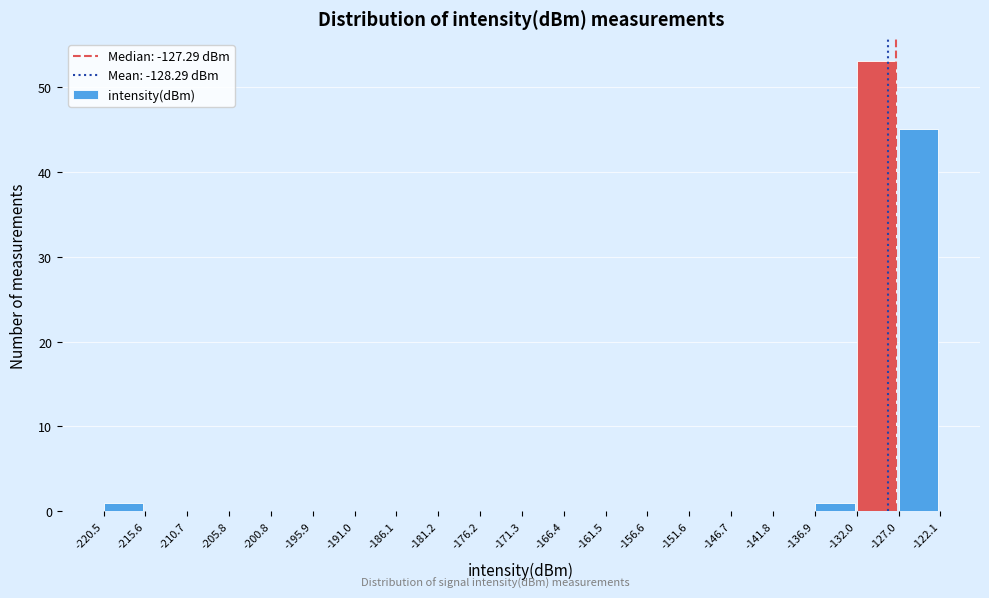

Reading left to right, list every bar in this chart as the range it spans on the x-axis followed by its height. The values are not printed on the chart, so give them approximately, as read against the axis.

-220.5 to -215.6: 1
-215.6 to -210.7: 0
-210.7 to -205.8: 0
-205.8 to -200.8: 0
-200.8 to -195.9: 0
-195.9 to -191.0: 0
-191.0 to -186.1: 0
-186.1 to -181.2: 0
-181.2 to -176.2: 0
-176.2 to -171.3: 0
-171.3 to -166.4: 0
-166.4 to -161.5: 0
-161.5 to -156.6: 0
-156.6 to -151.6: 0
-151.6 to -146.7: 0
-146.7 to -141.8: 0
-141.8 to -136.9: 0
-136.9 to -132.0: 1
-132.0 to -127.0: 53
-127.0 to -122.1: 45